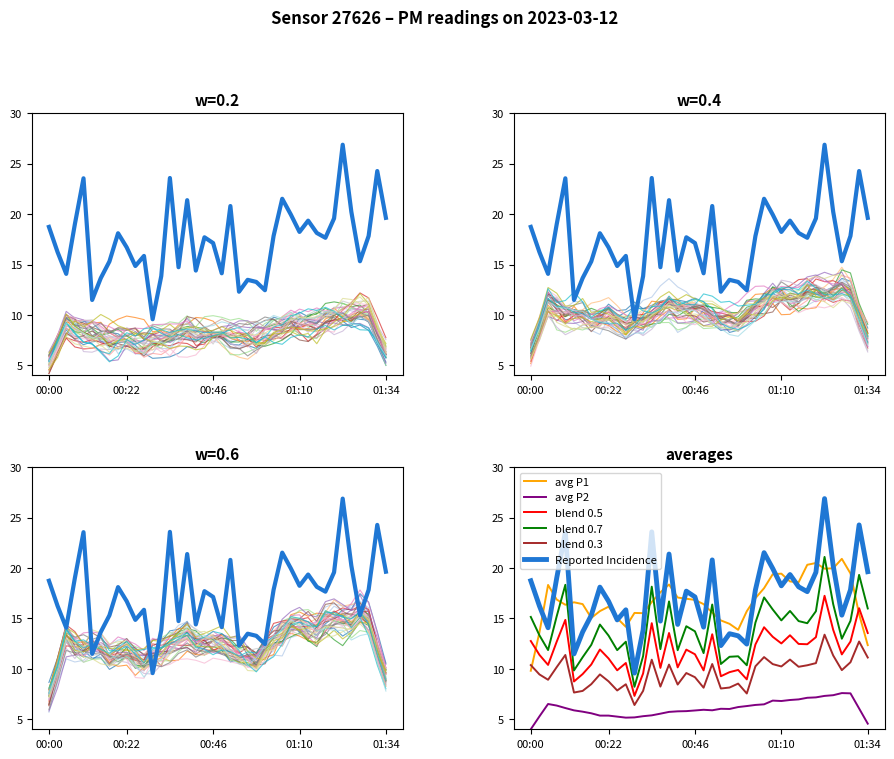

What is the label of the 23rd point from the right?

00:41